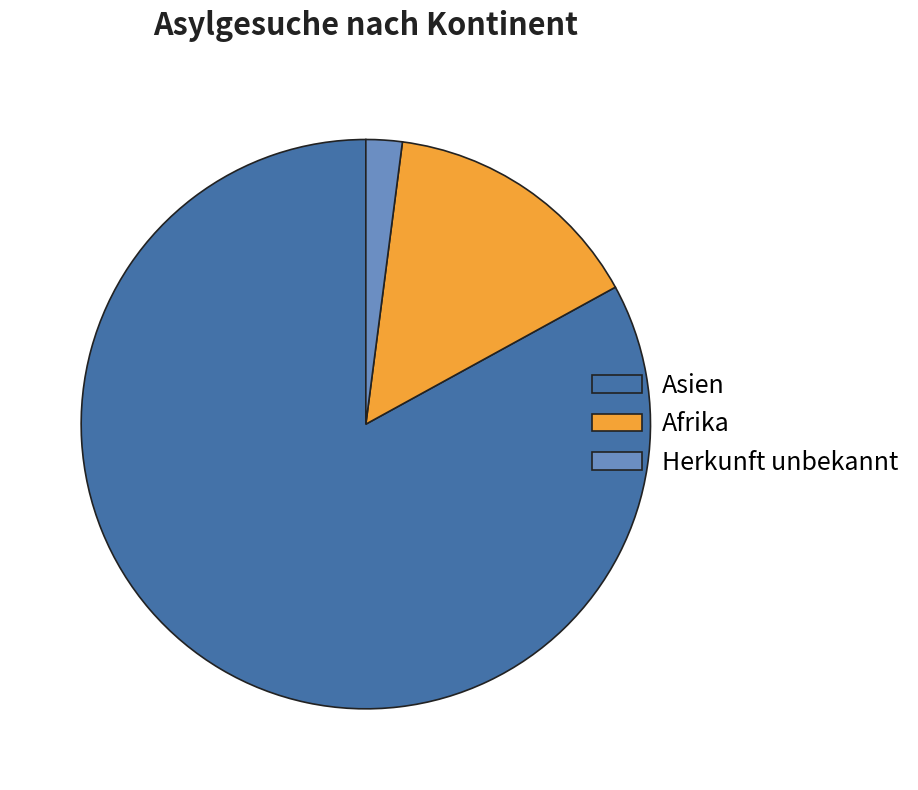

Which slice is the smallest?

Herkunft unbekannt